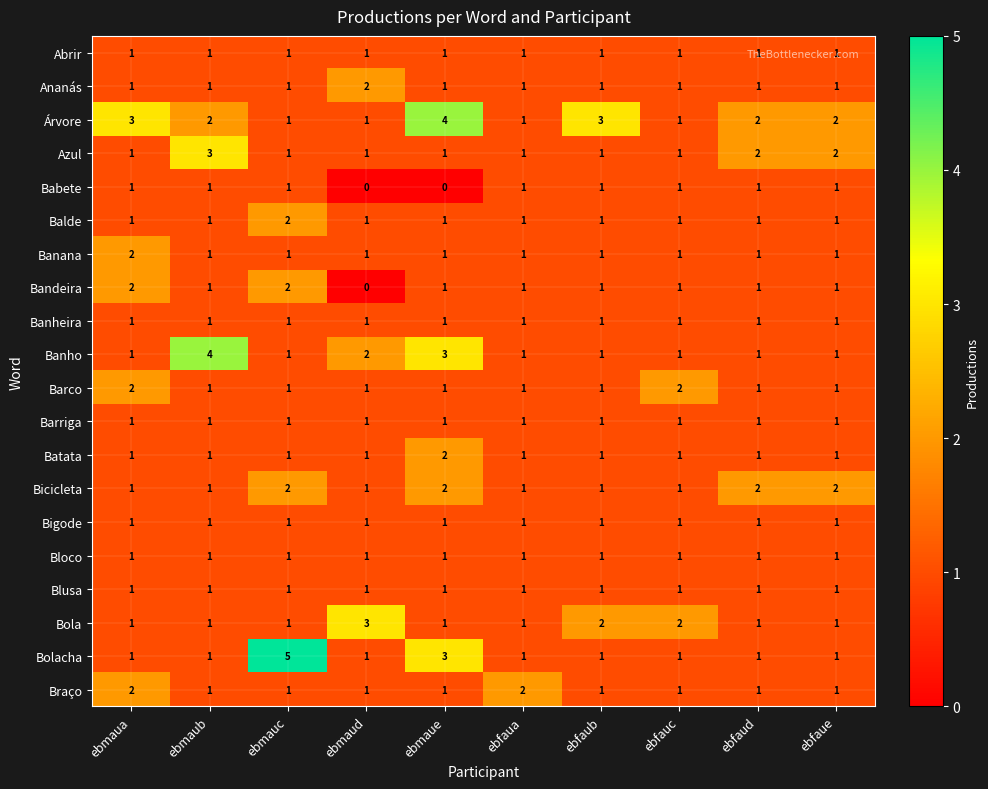

At which category is the sum across all series the highest?

ebmaue